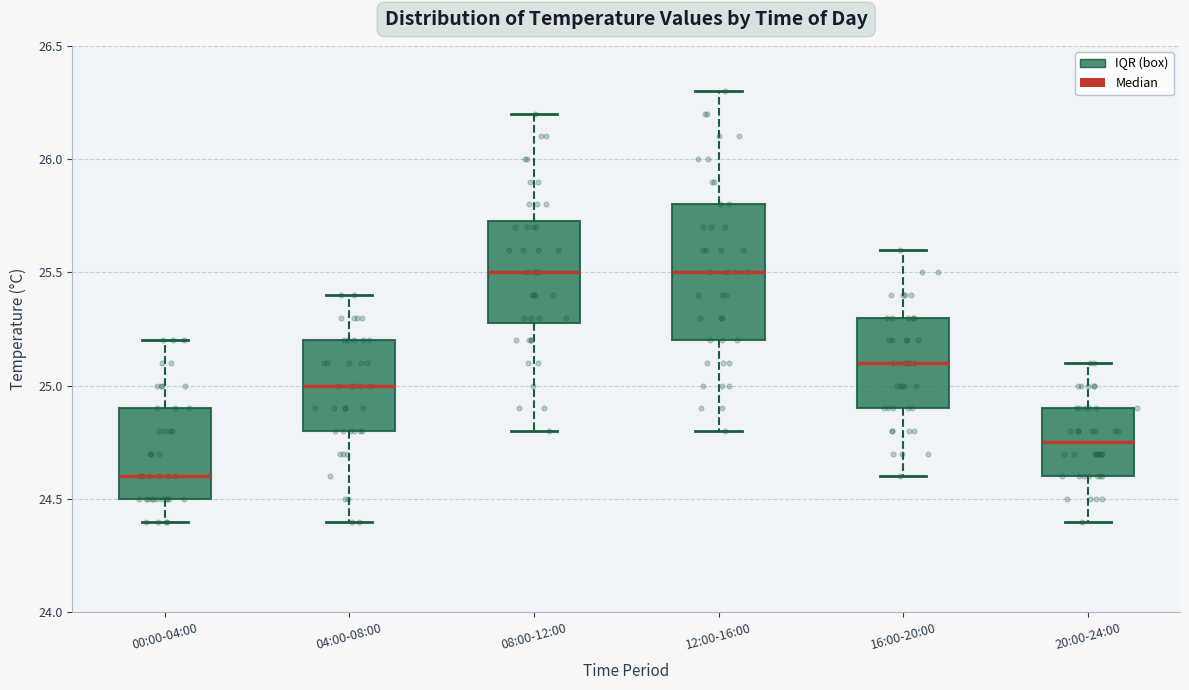

Which box has the lowest median line?

00:00-04:00